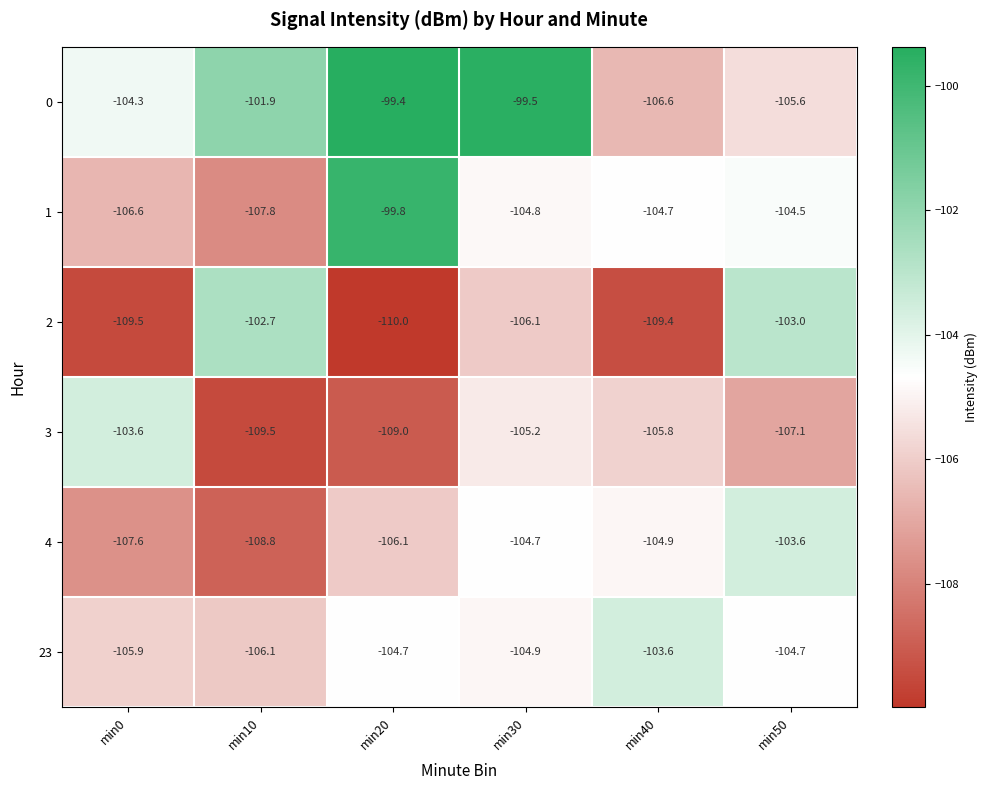

What is the difference between the maximum and minimum values in the 3 series?

5.9